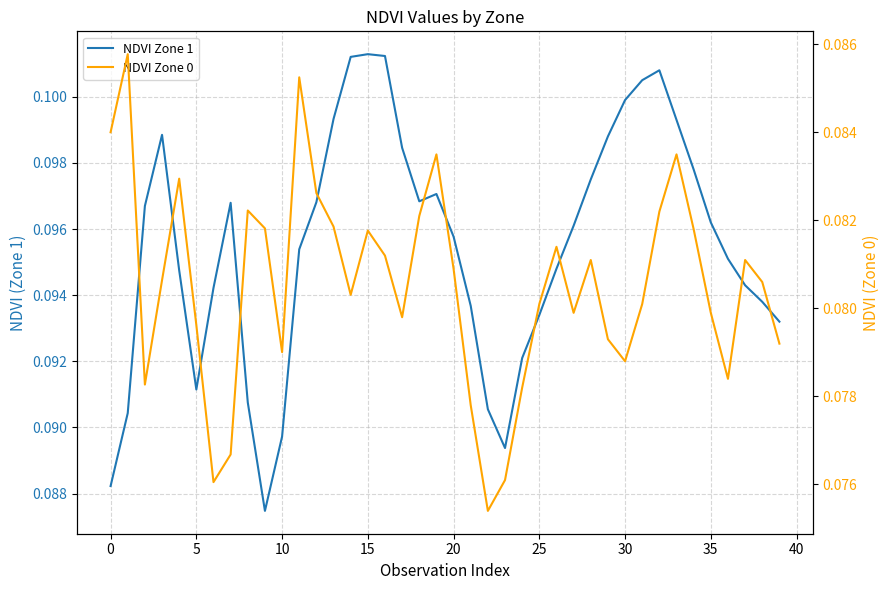

Is the value of NDVI Zone 1 at 40 greater than the value of NDVI Zone 0 at 33?

Yes